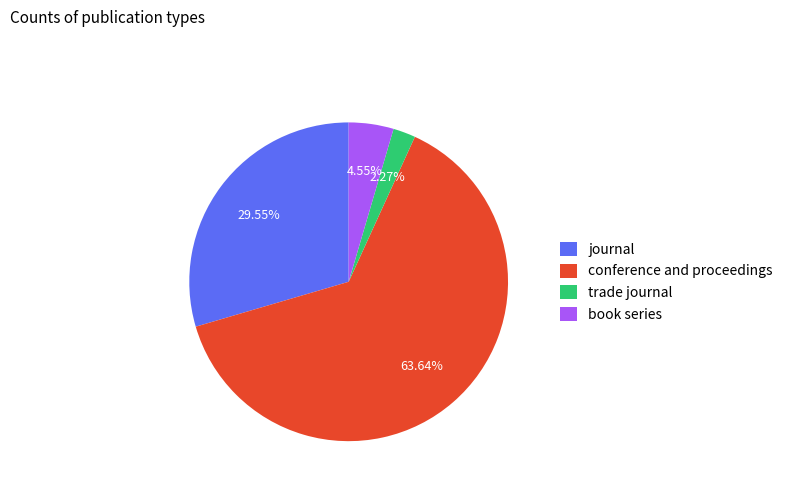

Approximately how many times larger is the value at book series compared to trade journal?

2.0